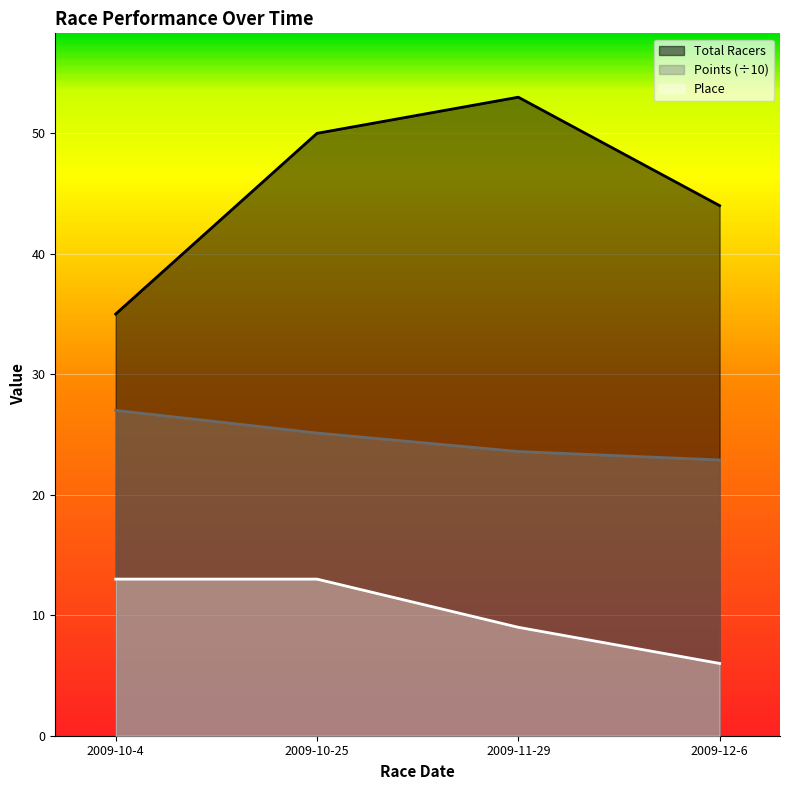

How many lines are shown in the chart?

3